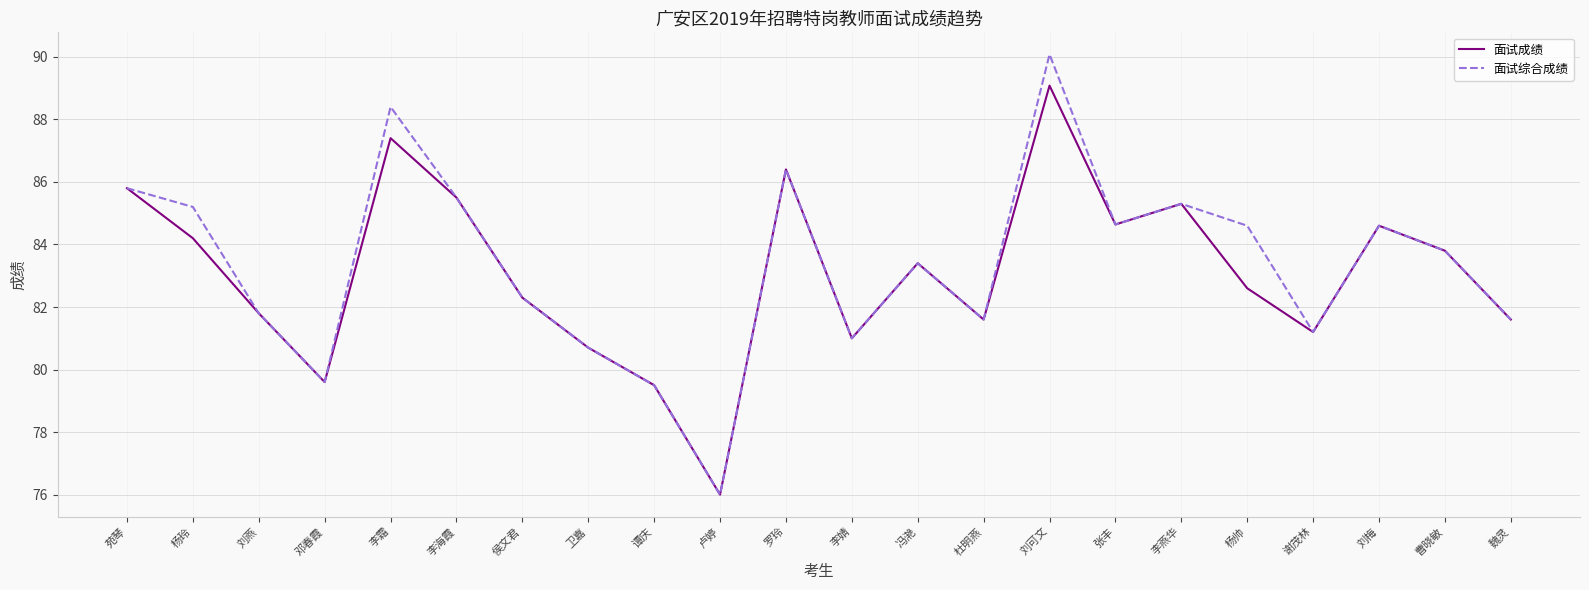

Which series has the widest spread of values?

面试综合成绩